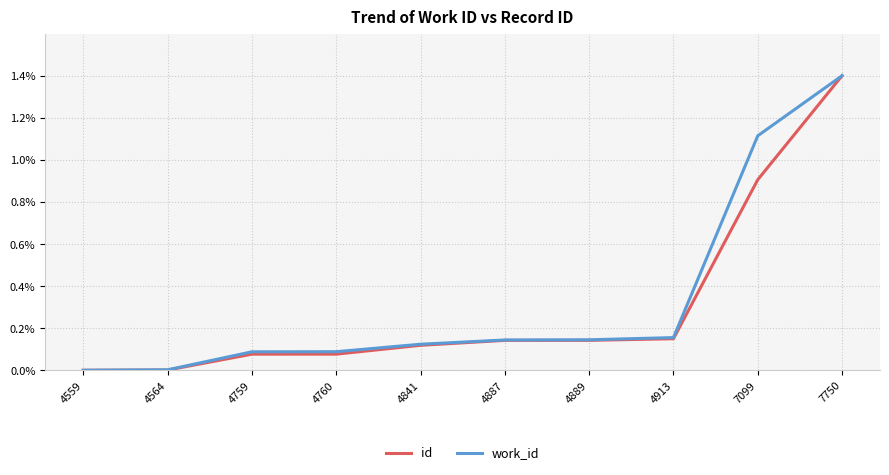

List the labels in order of id value, smallest first.

4559, 4564, 4759, 4760, 4841, 4887, 4889, 4913, 7099, 7750